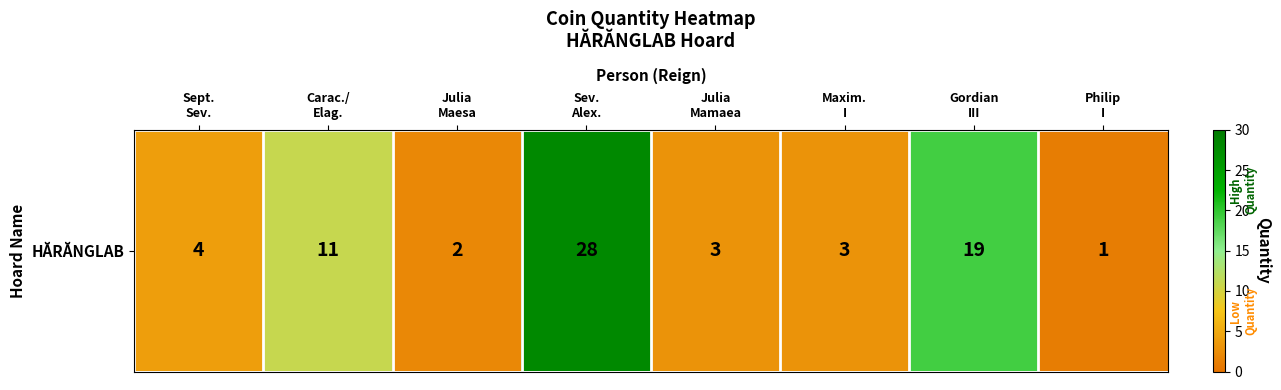

Rank the categories by value from lowest to highest.

Philip
I, Julia
Maesa, Julia
Mamaea, Maxim.
I, Sept.
Sev., Carac./
Elag., Gordian
III, Sev.
Alex.